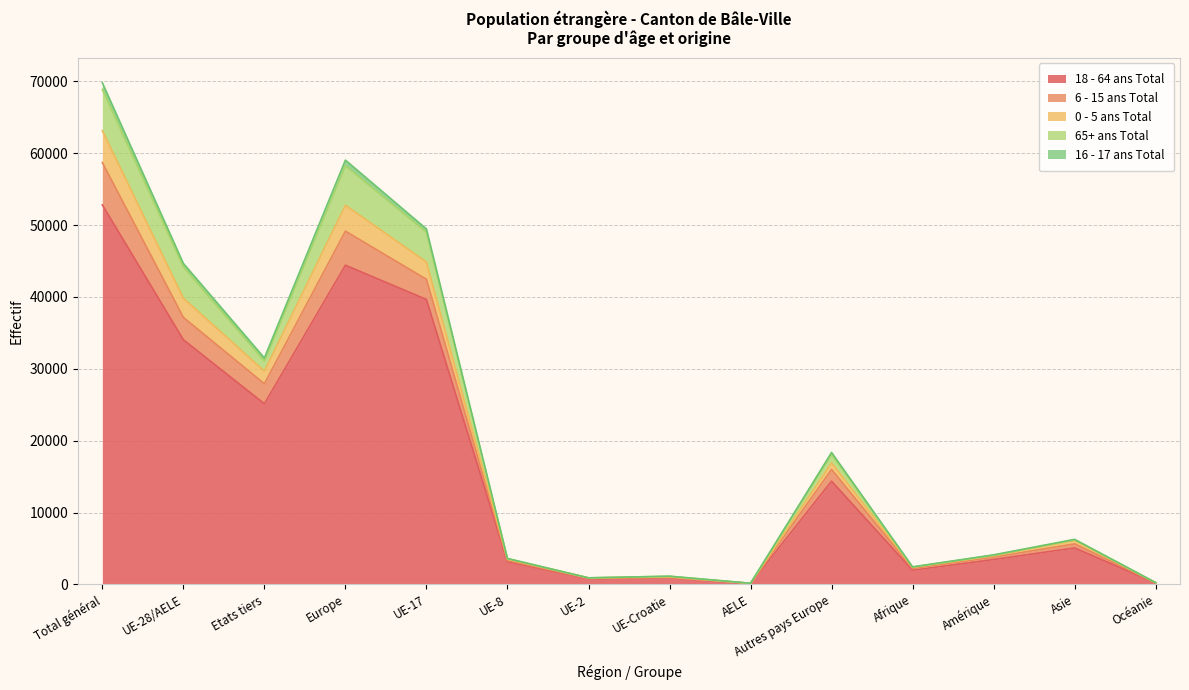

At which category is the sum across all series the highest?

Total général